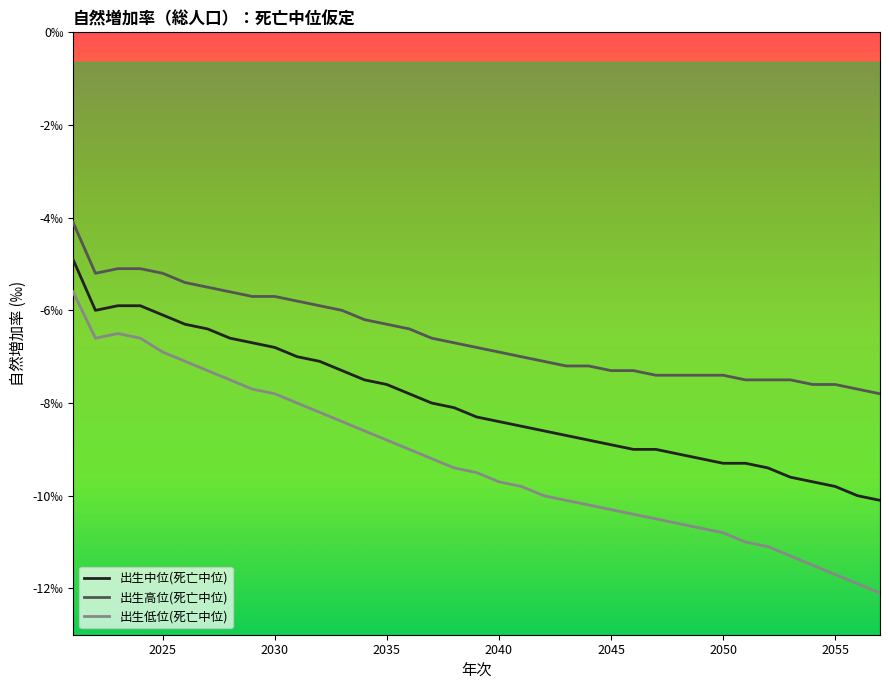

What are all the series names shown in the legend?

出生中位(死亡中位), 出生高位(死亡中位), 出生低位(死亡中位)